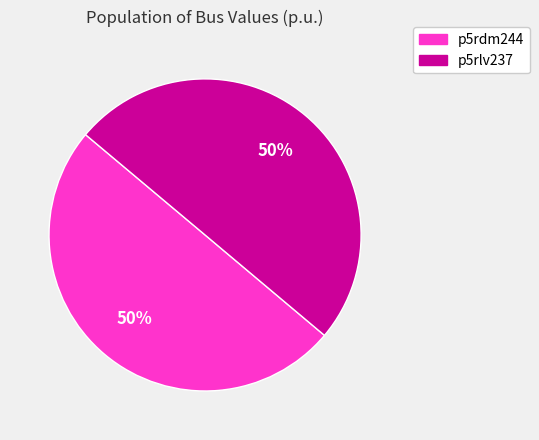

How many segments does this pie chart have?

2